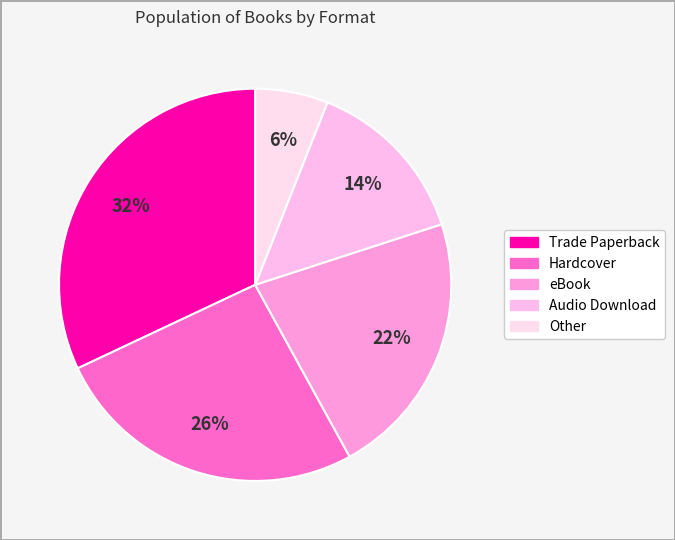

Combined, what portion of the pie is Hardcover and Audio Download?

40.0%